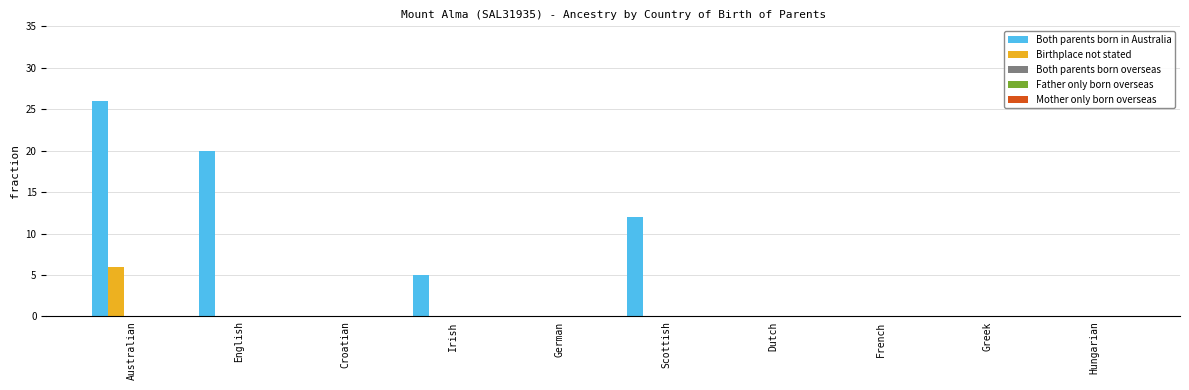

Is the value of Birthplace not stated at French greater than the value of Both parents born in Australia at Irish?

No